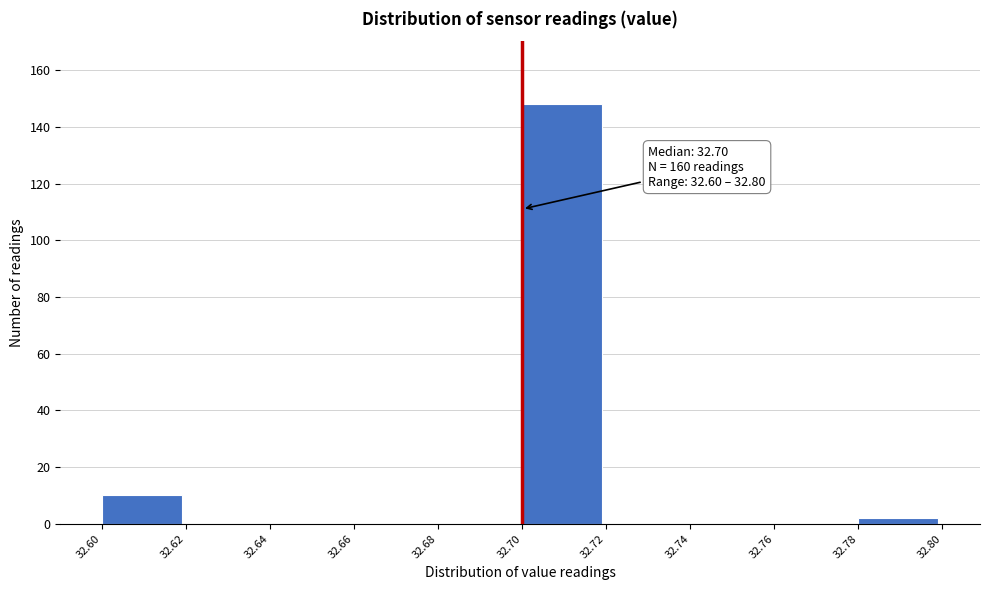

Which range on the x-axis has the tallest bar?

32.70 to 32.72